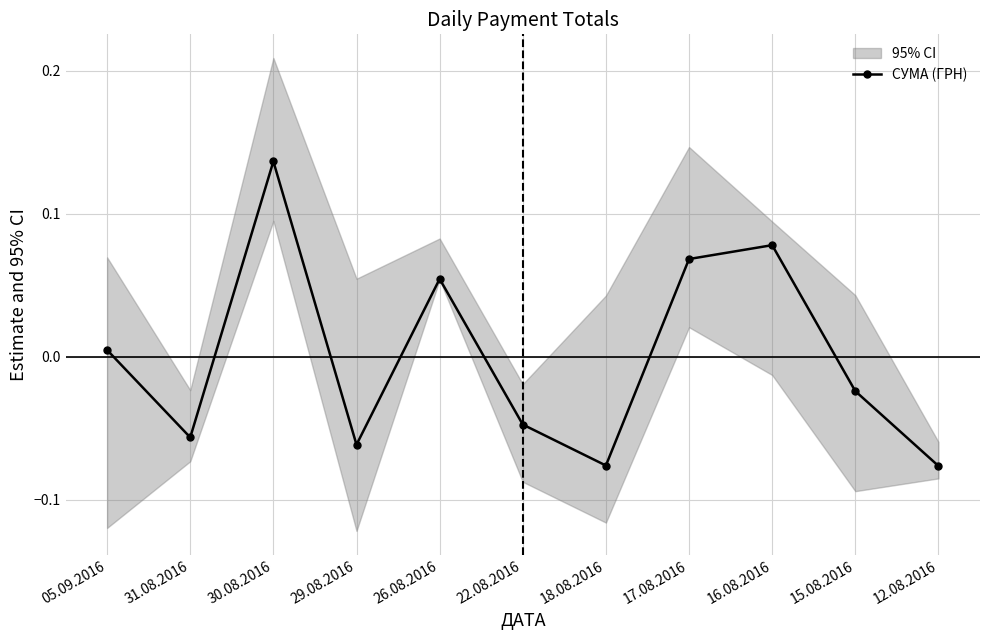

What is the greatest value displayed?

0.1